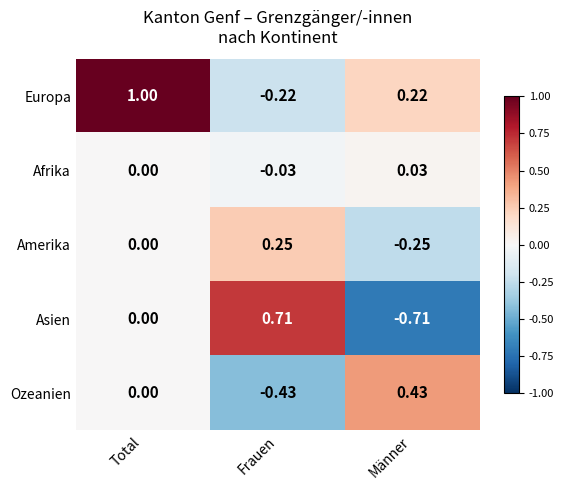

What is the total value across all series at Männer?

-0.3